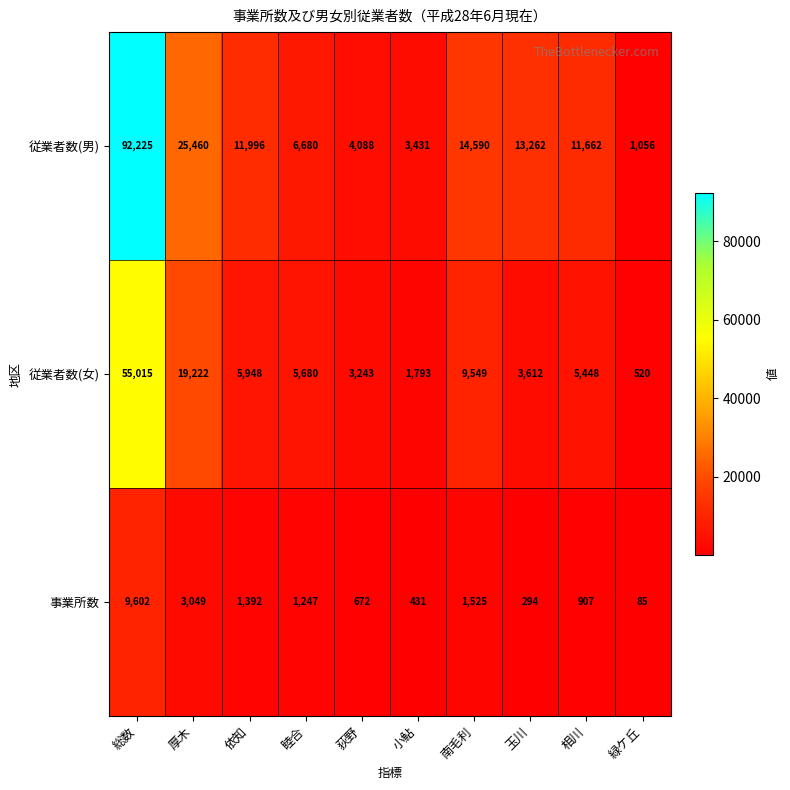

Which series has the largest total across all categories?

従業者数(男)